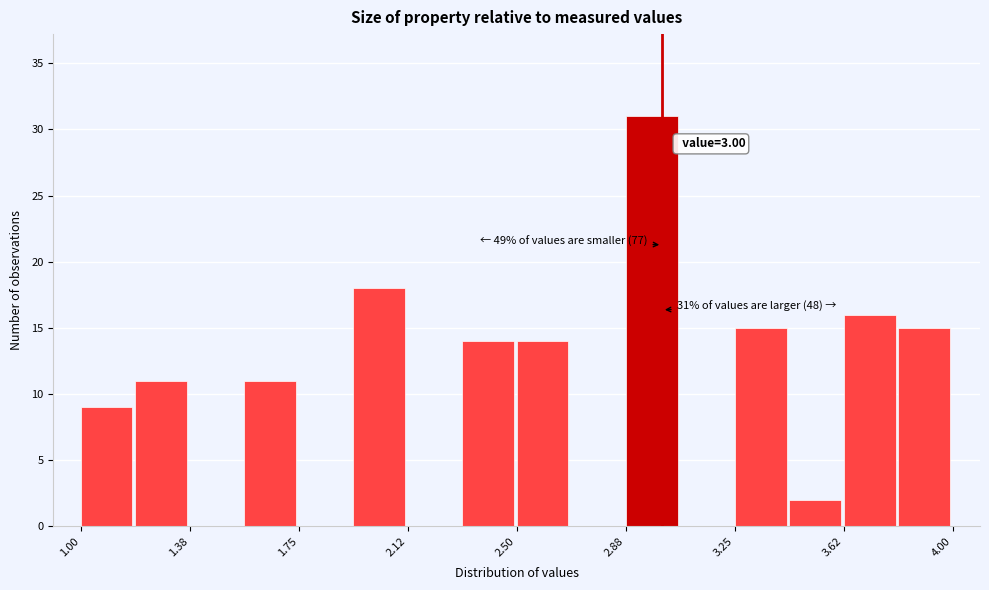

Read against the x-axis, roughly where is the centre of the tallest bar?

2.95